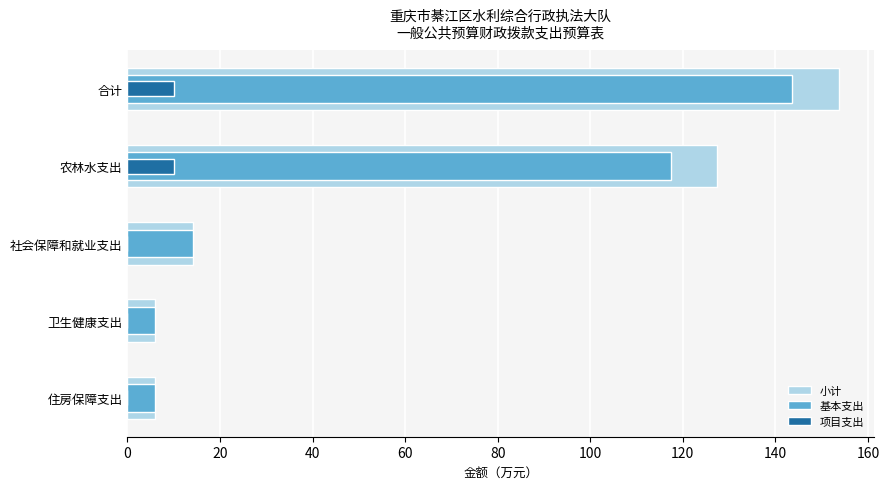

How many values in the 小计 series exceed 14?

3